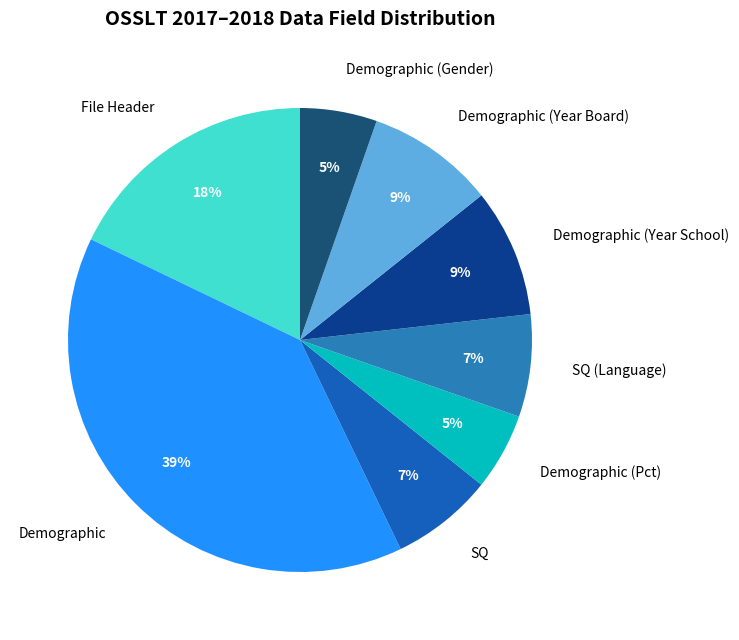

What percentage is the File Header slice, to the nearest percent?

18%